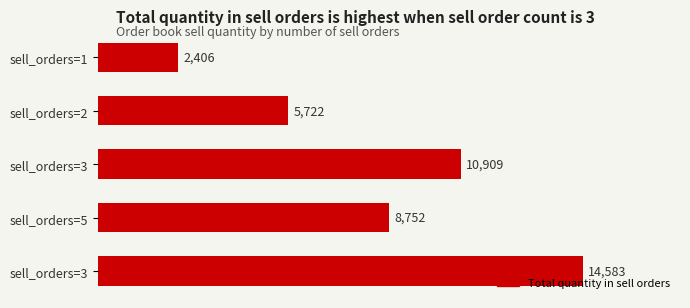

How many bars are there in total?

5